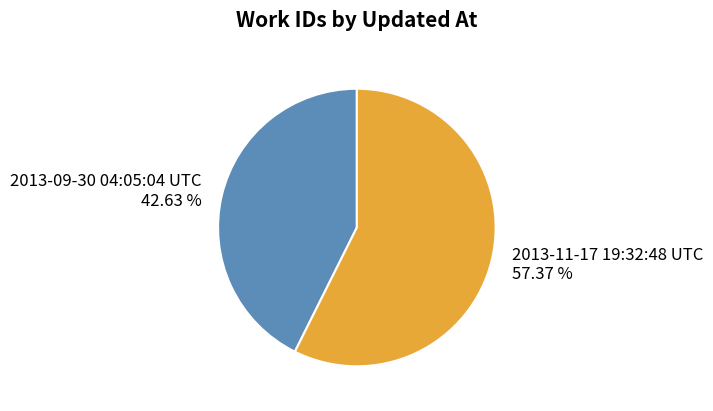

How many segments does this pie chart have?

2